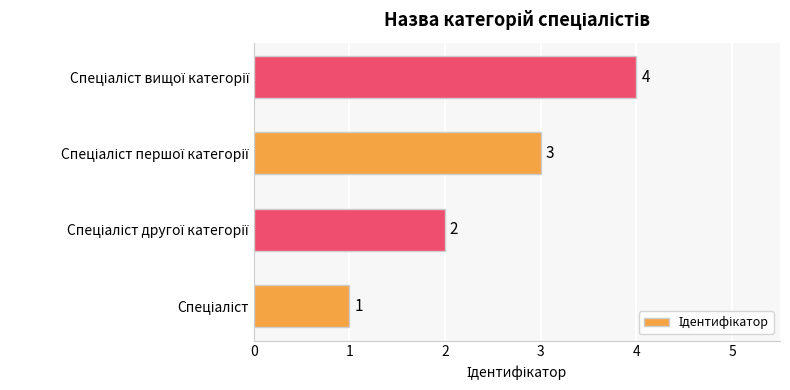

Count the values in the range 2 to 4.

3